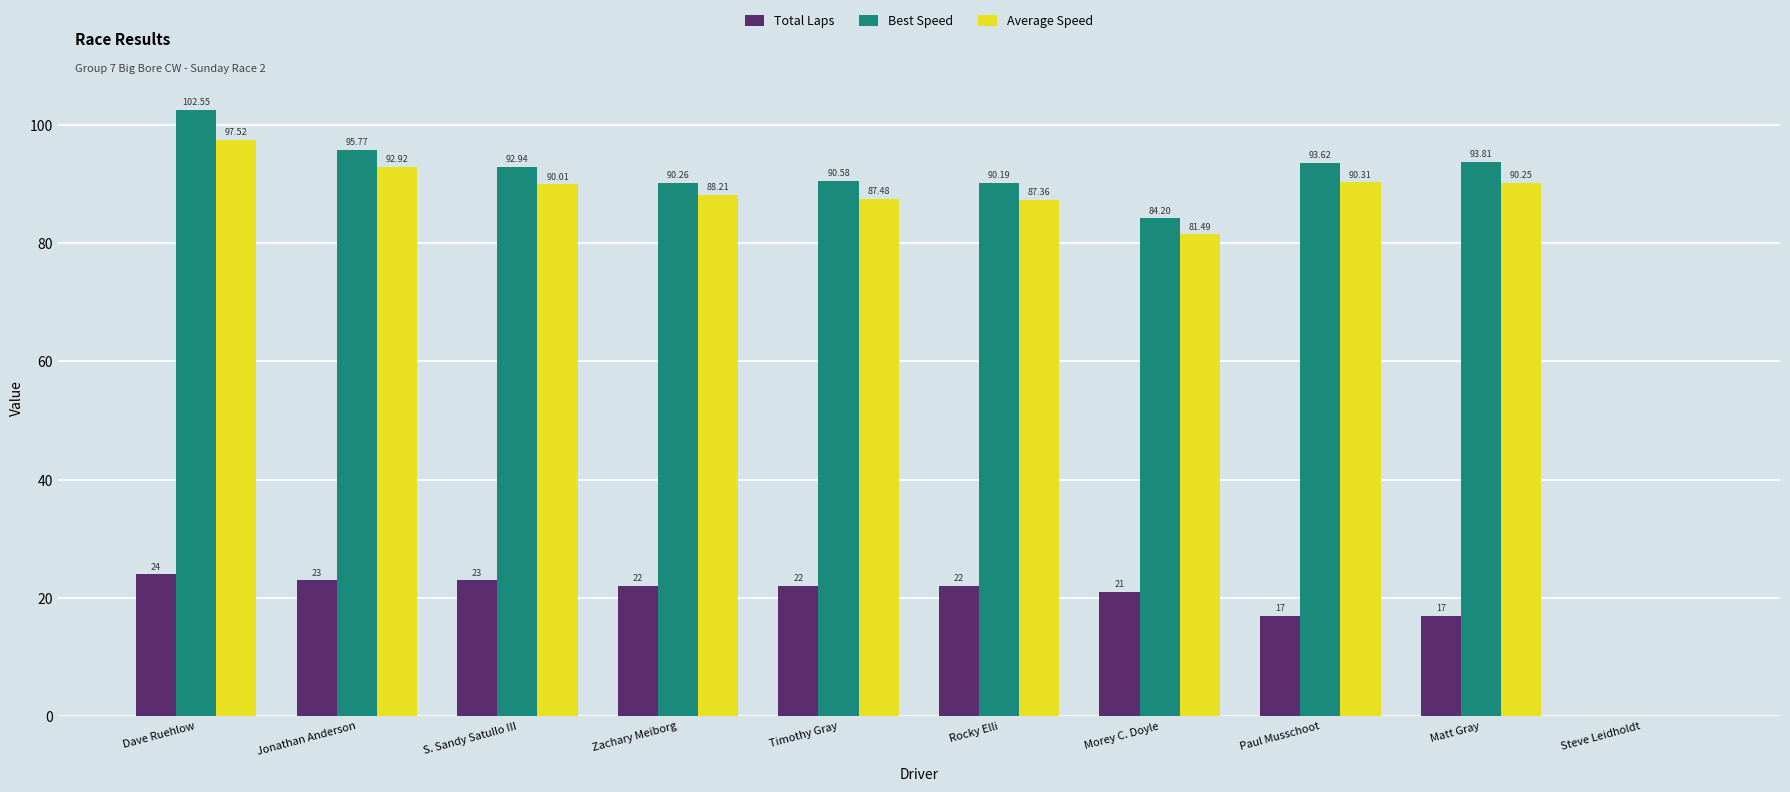

Which category has the highest value in the Total Laps series?

Dave Ruehlow